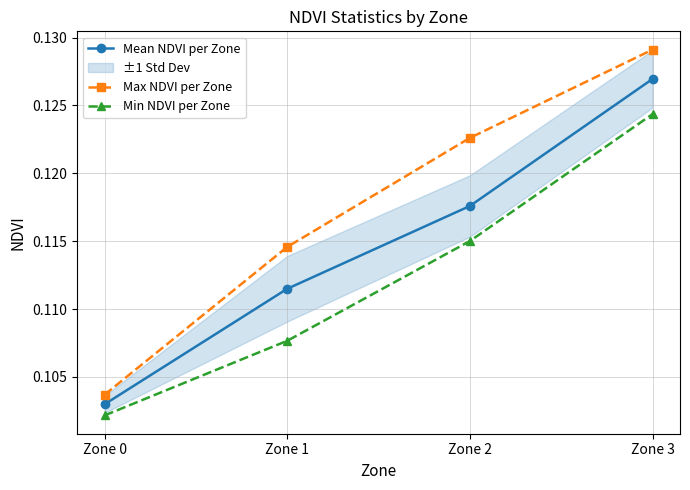

Which category has the lowest value across all series?

Zone 0